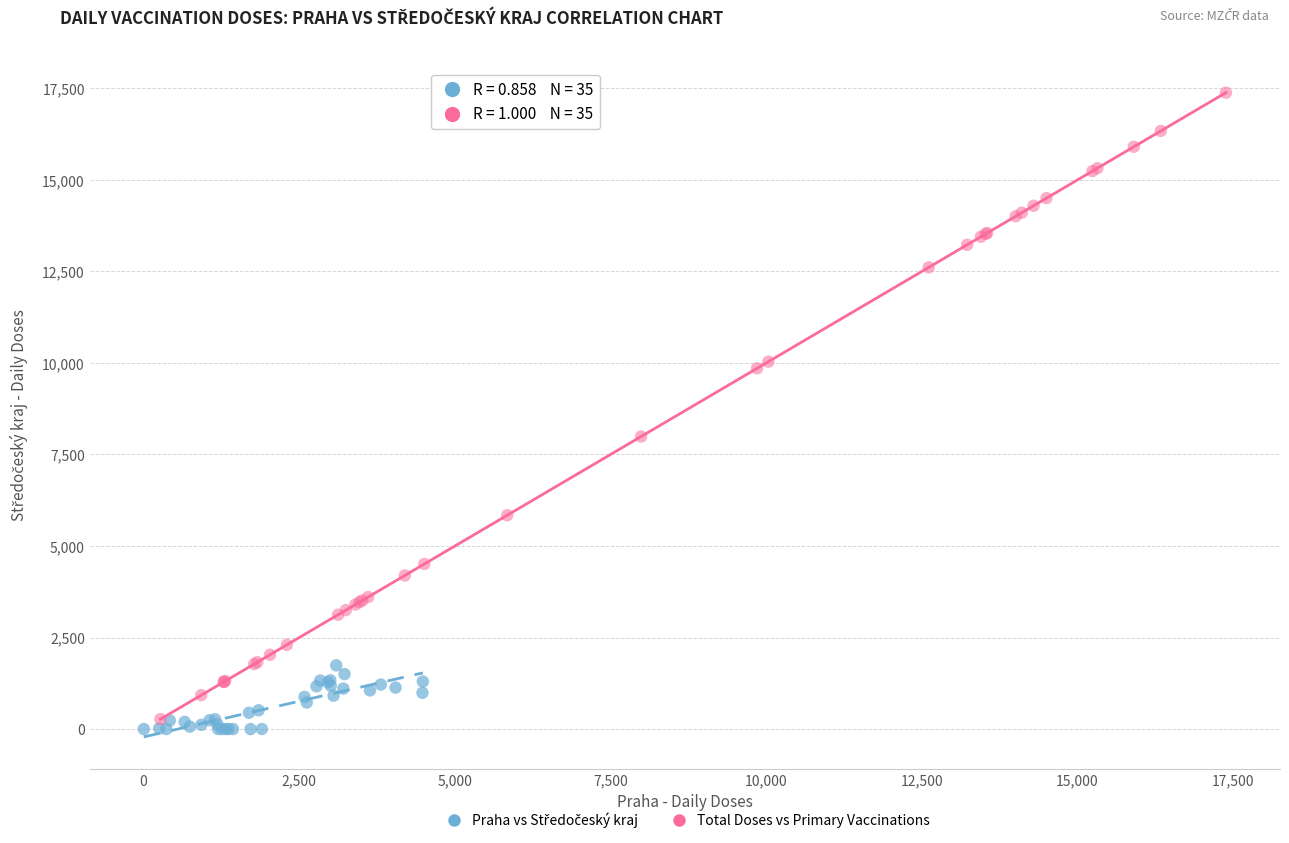

Which series contains the highest Y value?

Total Doses vs Primary Vaccinations